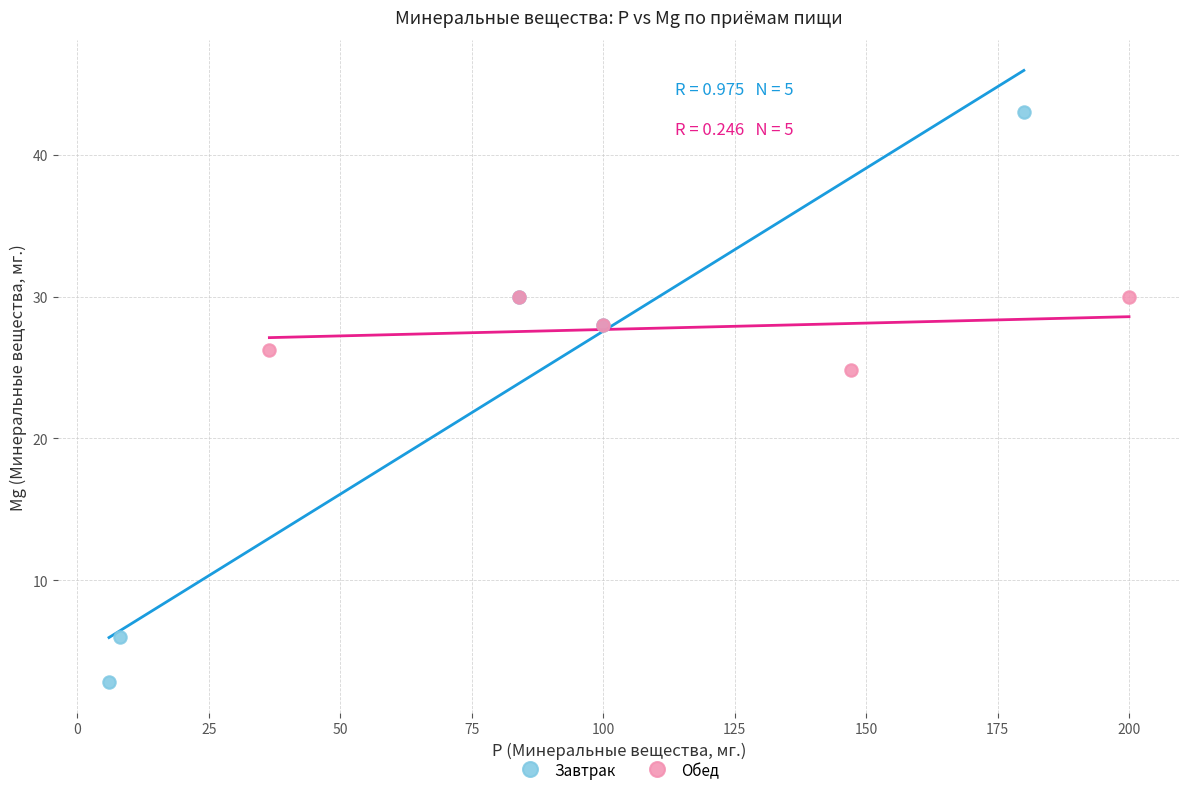

Which series has the widest spread of Y values?

Завтрак